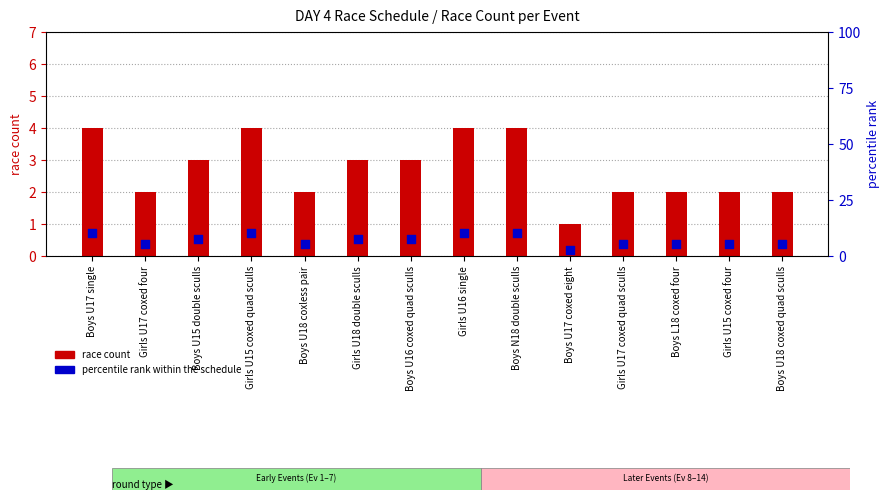

Is the value of race count at Girls U15 coxed quad sculls greater than the value of percentile rank within the schedule at Girls U15 coxed quad sculls?

No